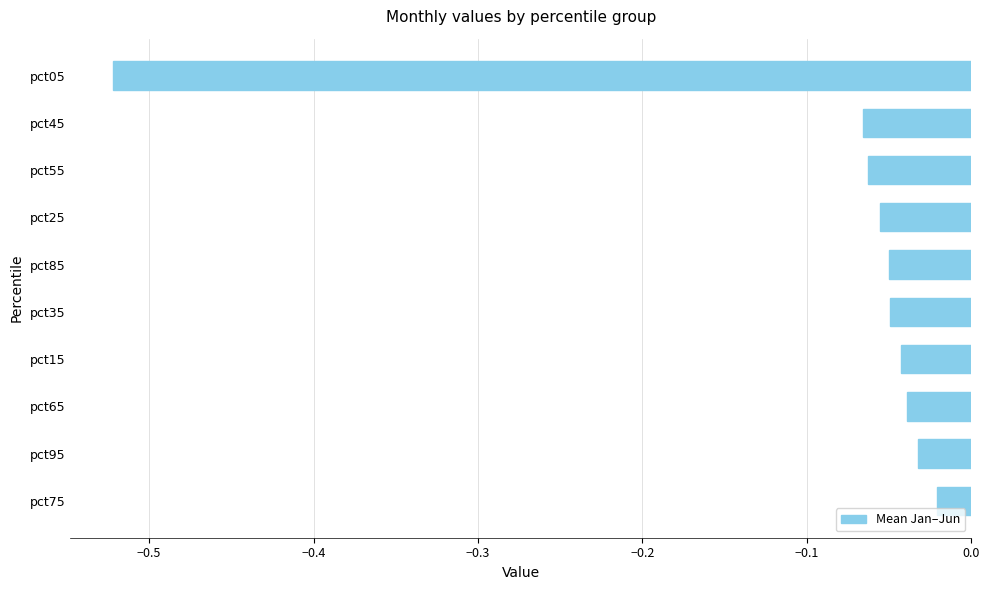

Between pct35 and pct55, which is larger?

pct35